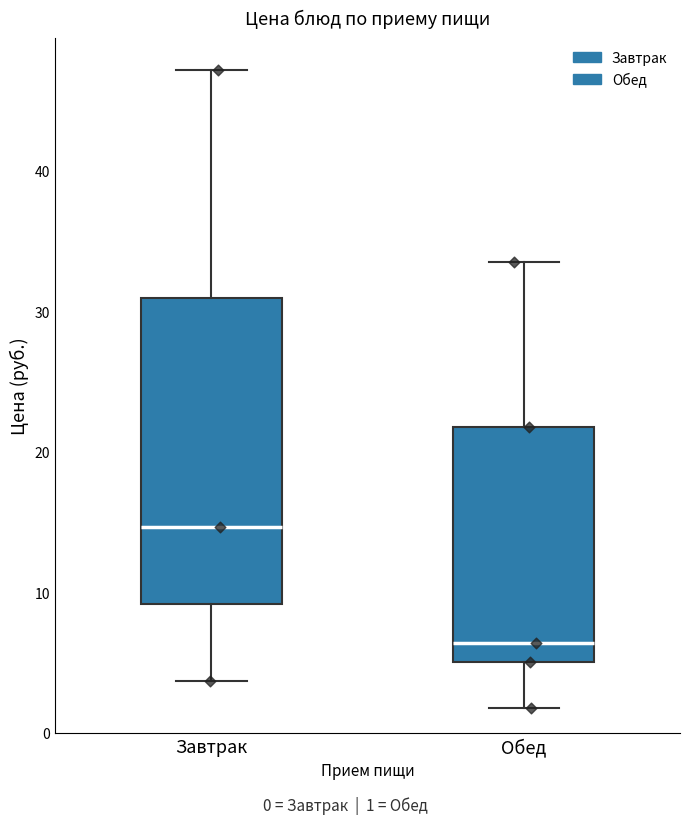

Comparing the boxes themselves (not the whiskers), which one is the tallest?

Завтрак